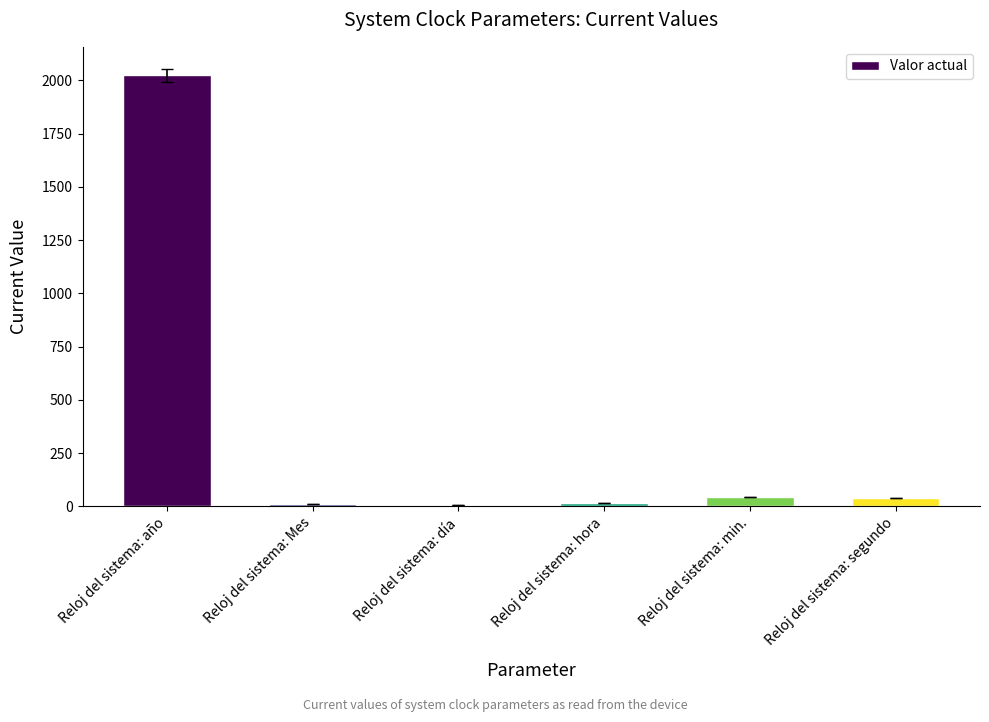

What is the change in value from Reloj del sistema: Mes to Reloj del sistema: hora?

+8